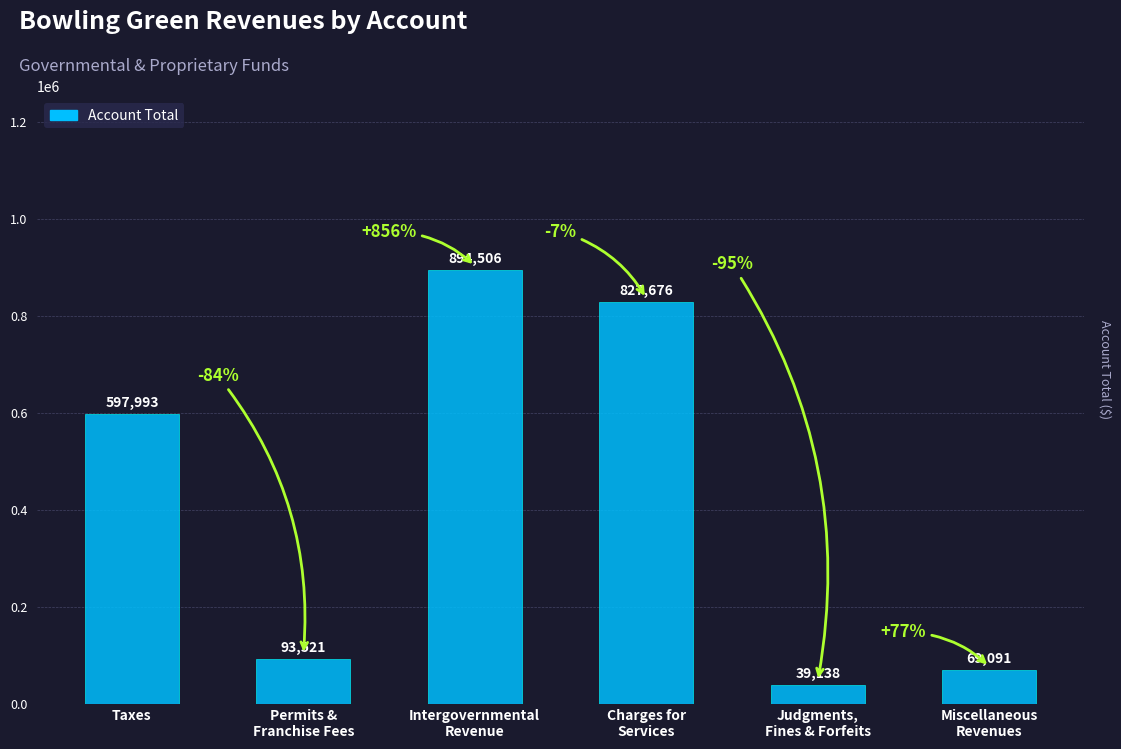

Does the chart contain any negative values?

No